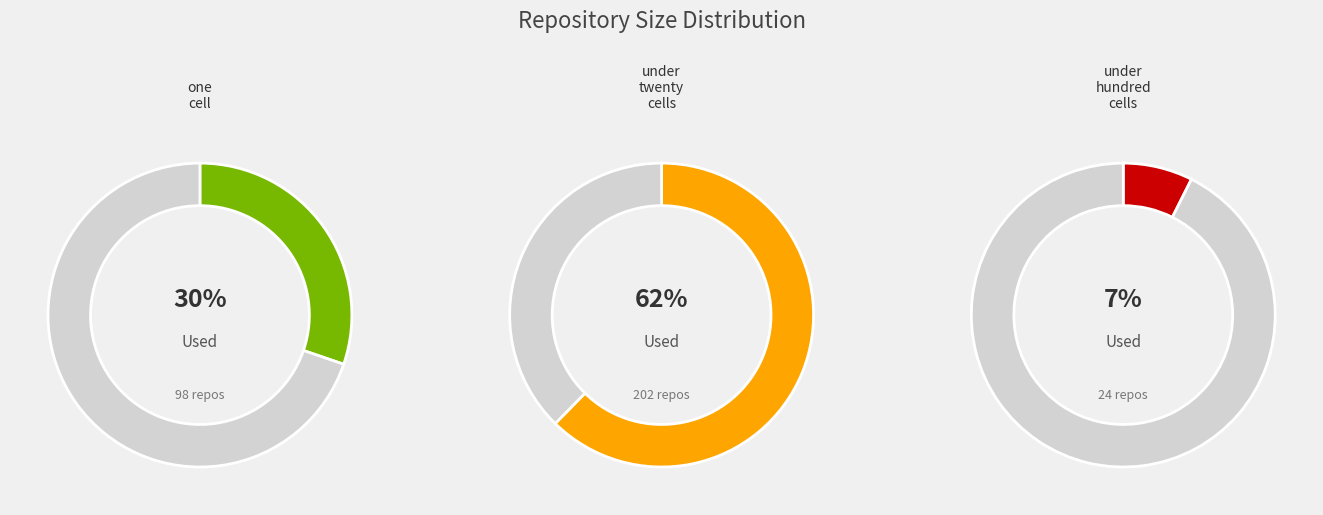

Is there a majority slice in this chart?

No